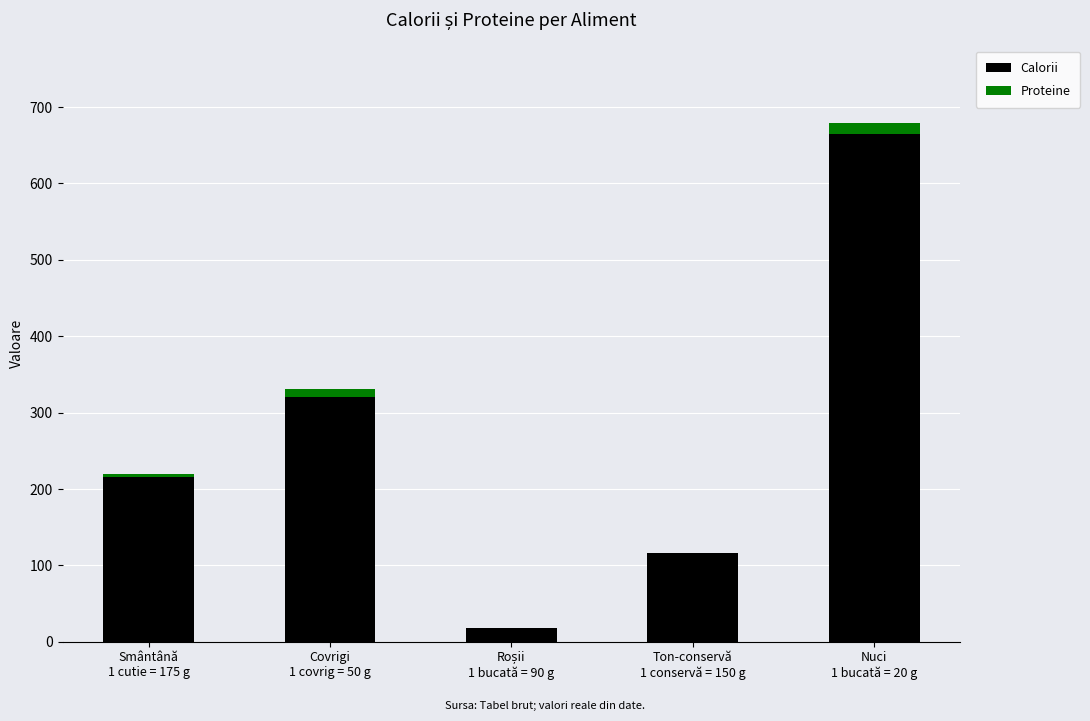

What is the average value of the Calorii series?

267